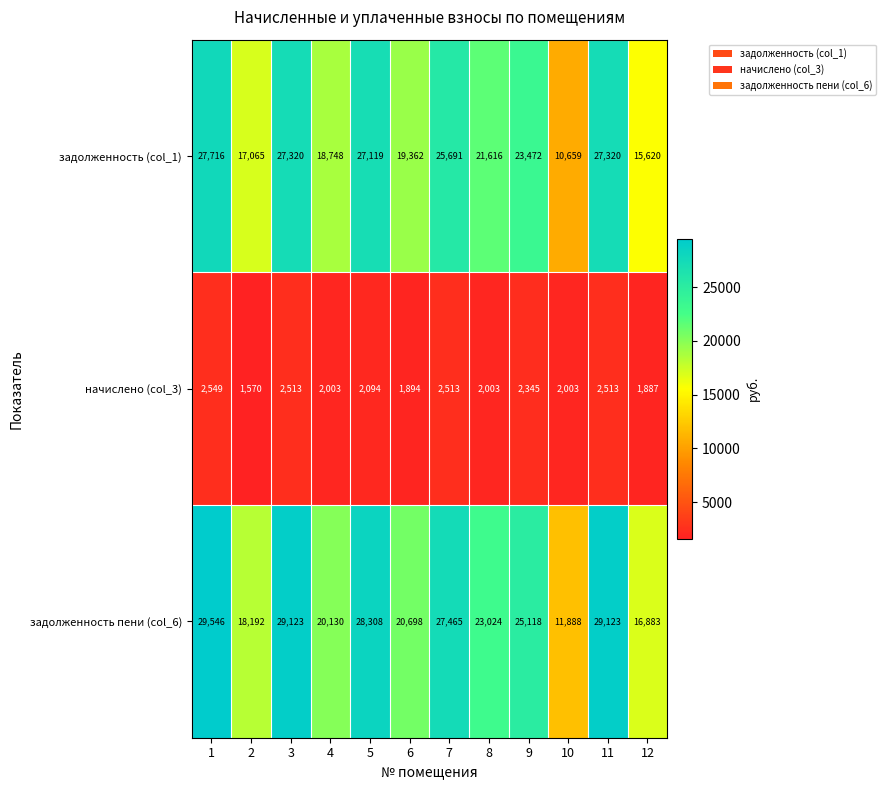

True or false: задолженность (col_1) has a value of 35760 at 7.

False